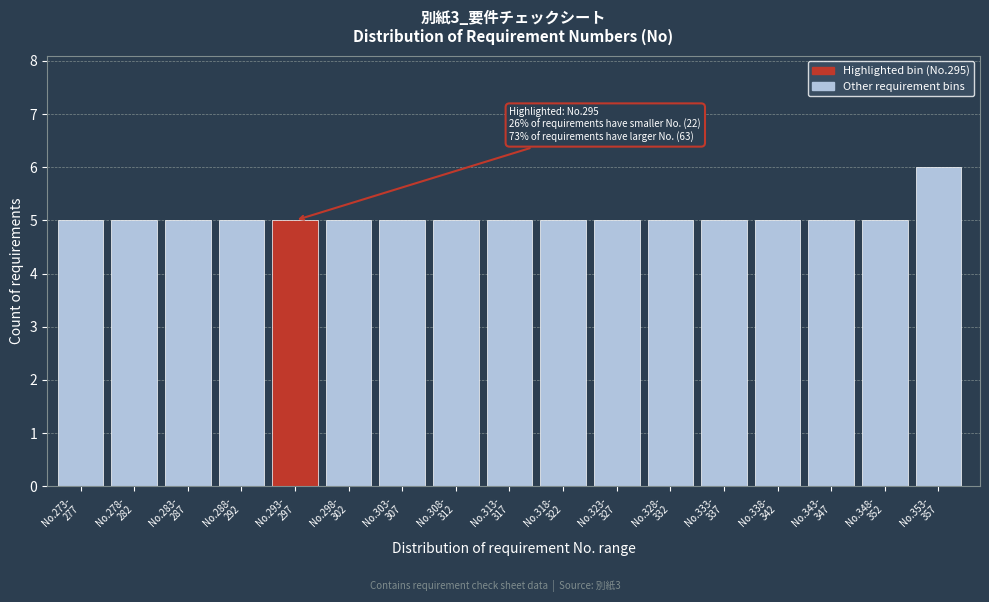

Reading right to left, list all the values displayed in this chart.

6	5	5	5	5	5	5	5	5	5	5	5	5	5	5	5	5